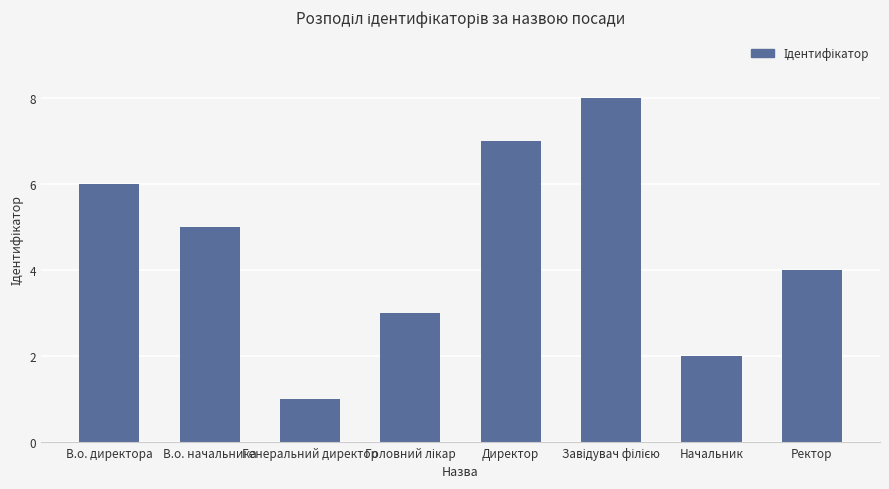

Where is the data nearest to the value 4?

Ректор